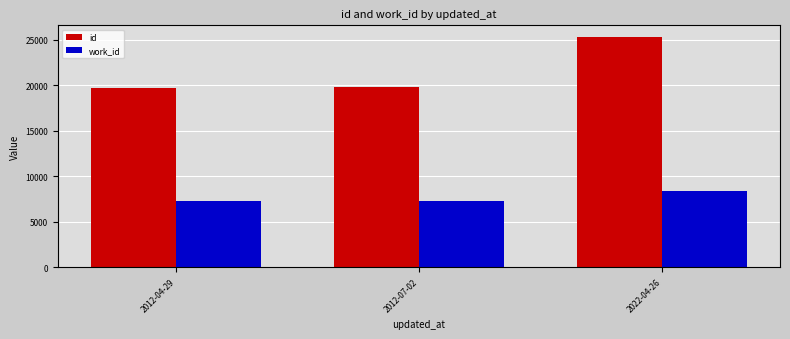

Between 2012-07-02 and 2022-04-26, which series saw the biggest shift?

id